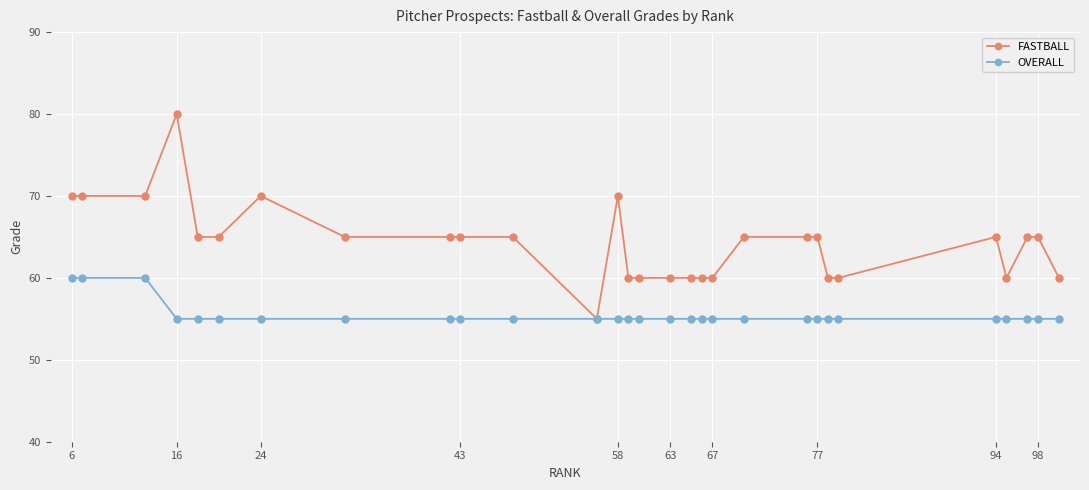

List the series in order of their peak value, highest first.

FASTBALL, OVERALL